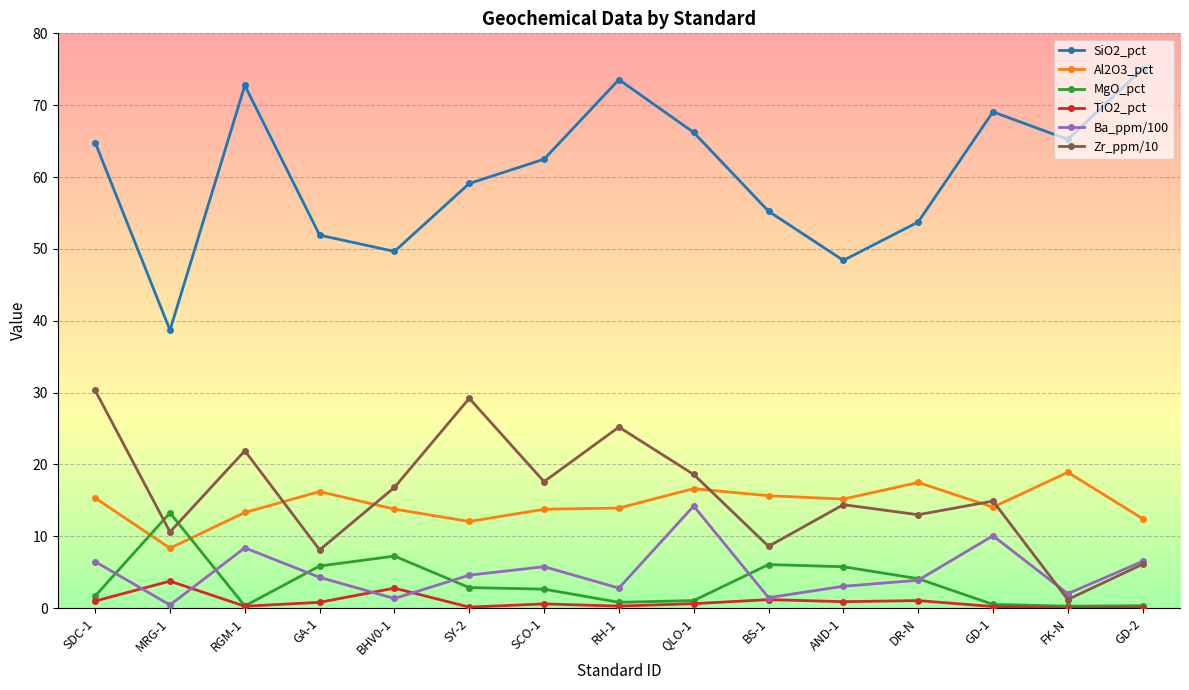

True or false: SiO2_pct and TiO2_pct cross at least once.

False